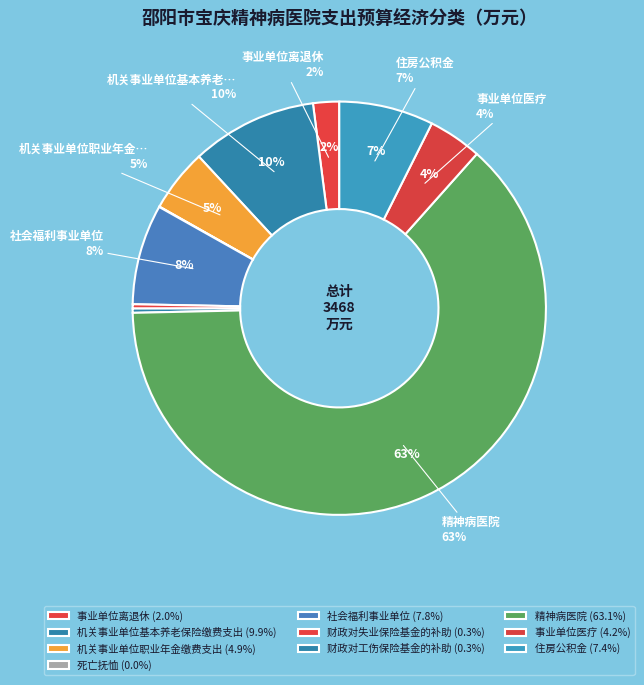

Which slice is the smallest?

死亡抚恤